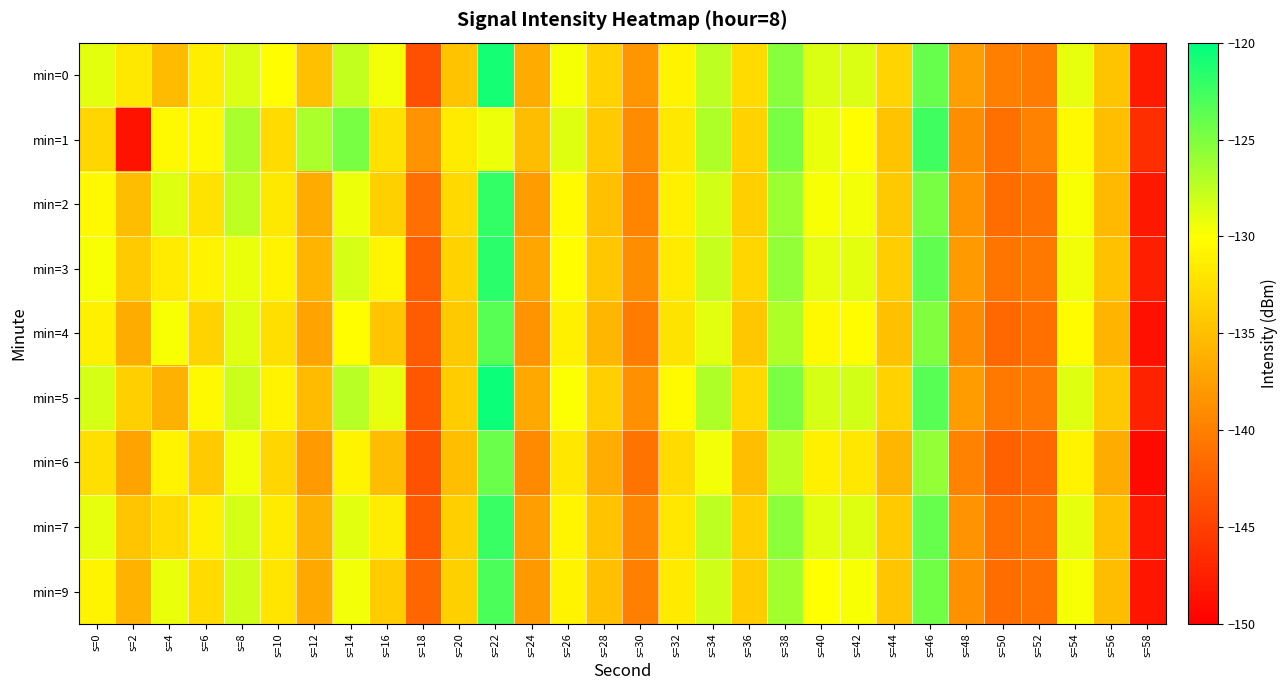

Between s=10 and s=34, which is larger?

s=34